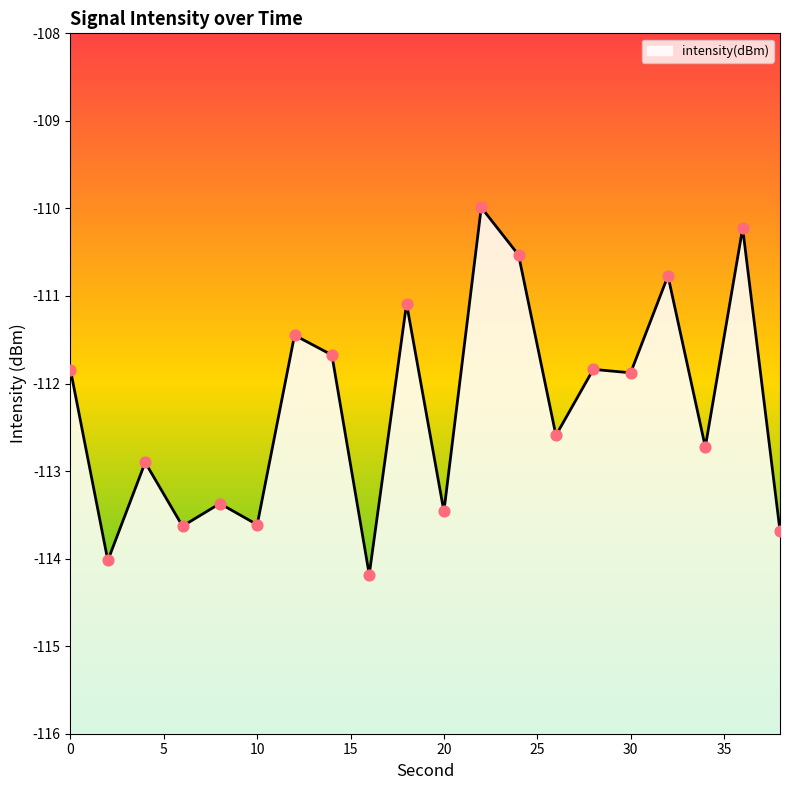

Between 6 and 10, which is larger?

10